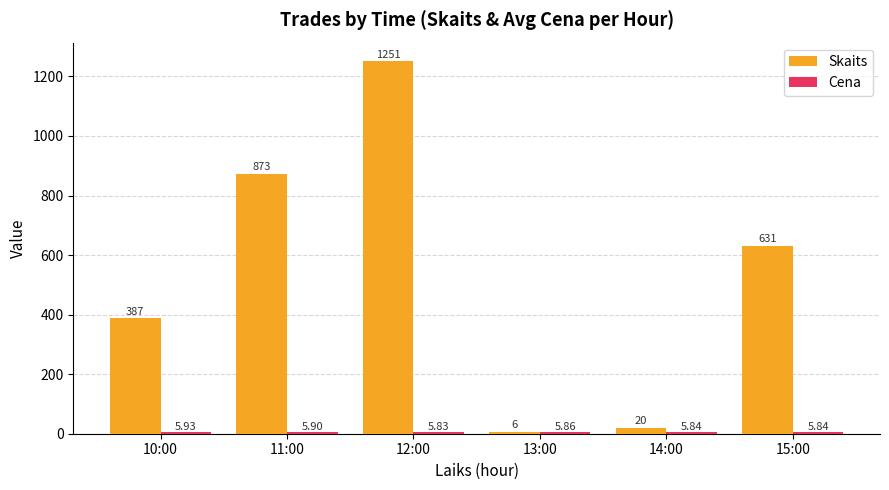

Which series has the largest range (max minus min)?

Skaits